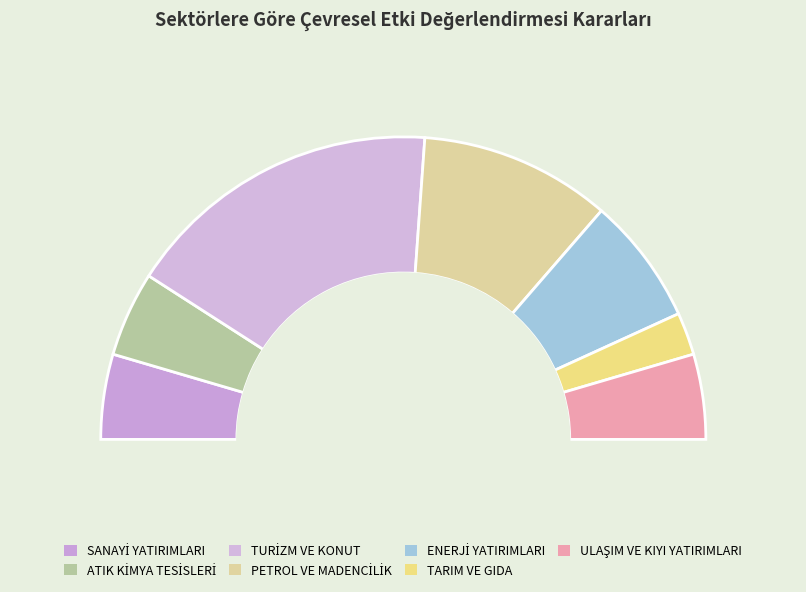

Which slice is the largest?

TURİZM VE KONUT